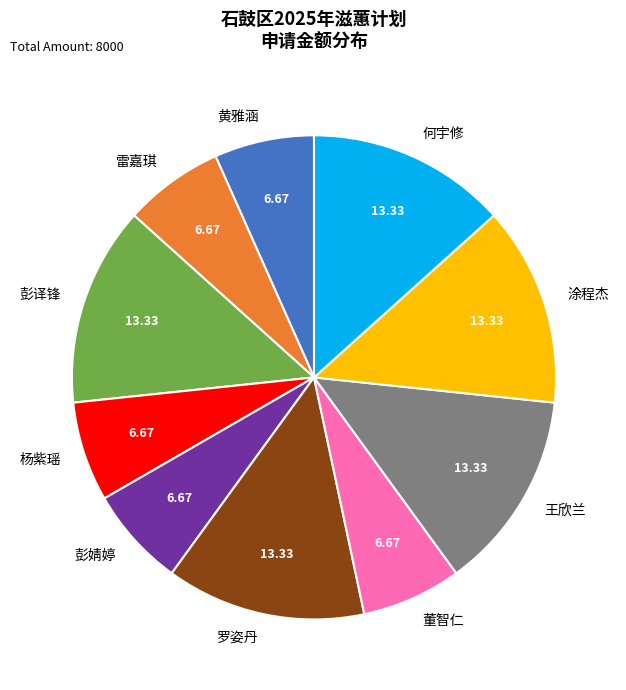

What is the ratio of the value at 王欣兰 to the value at 彭译锋?

1.0